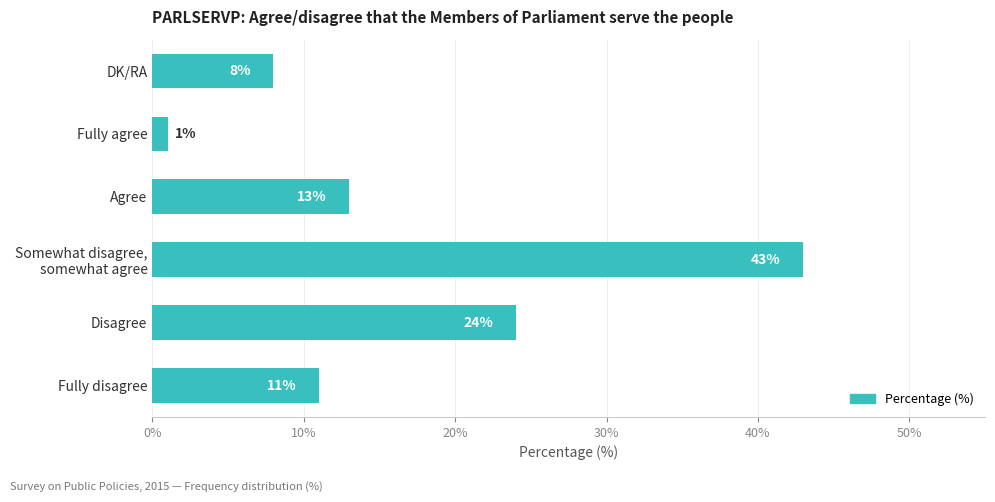

What is the change in value from Agree to DK/RA?

-5